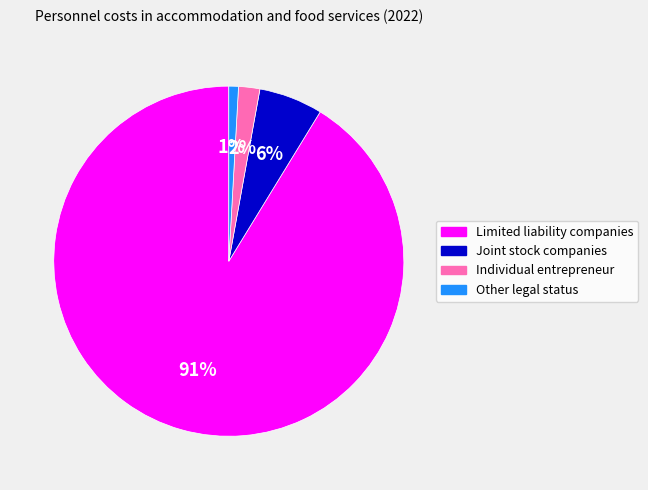

The Joint stock companies slice represents 6% of the pie. True or false?

True